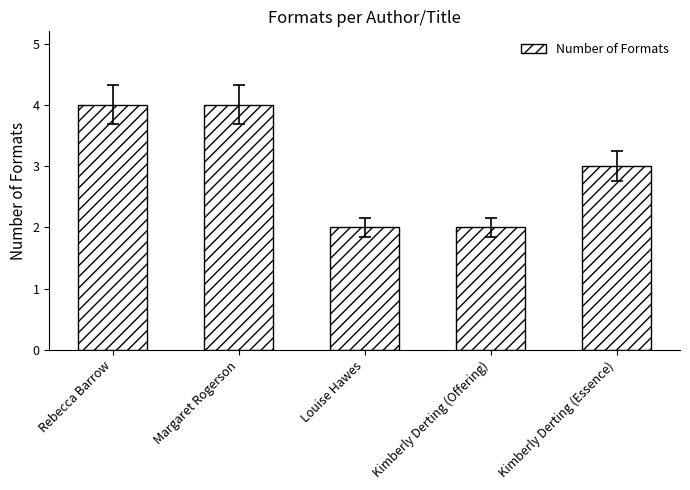

Does the chart contain any negative values?

No